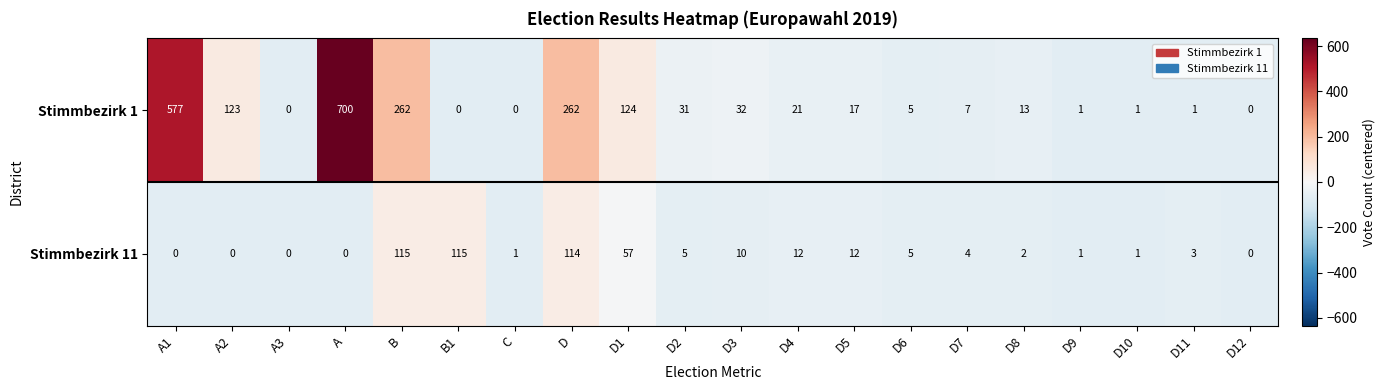

List the series in order of their peak value, lowest first.

Stimmbezirk 11, Stimmbezirk 1